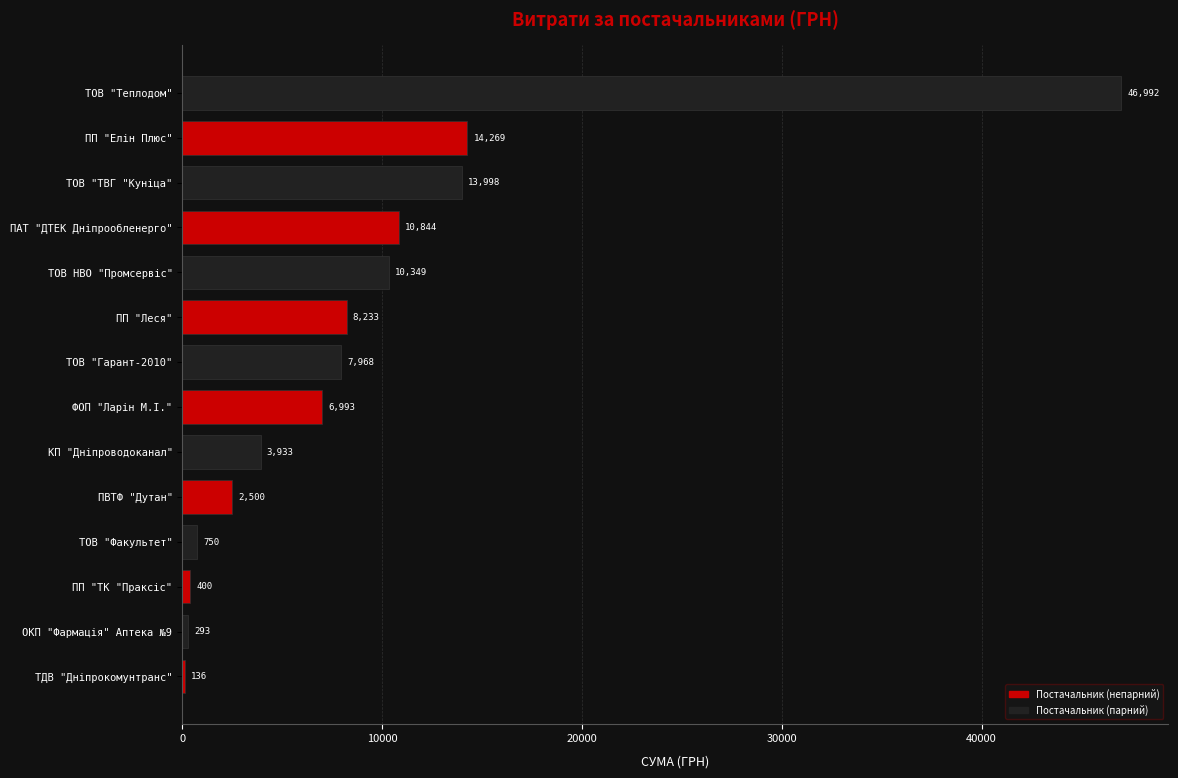

Where is the data nearest to the value 23563?

ПП "Елін Плюс"